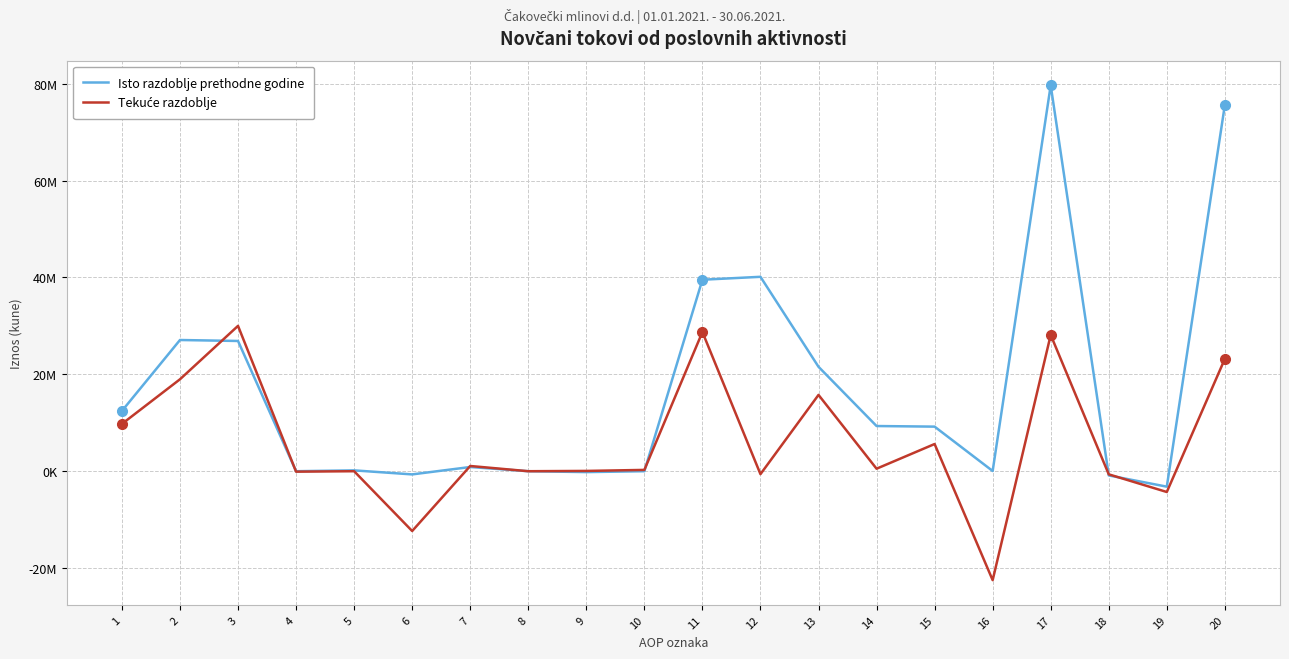

Is this an area chart (filled region under the line)?

No